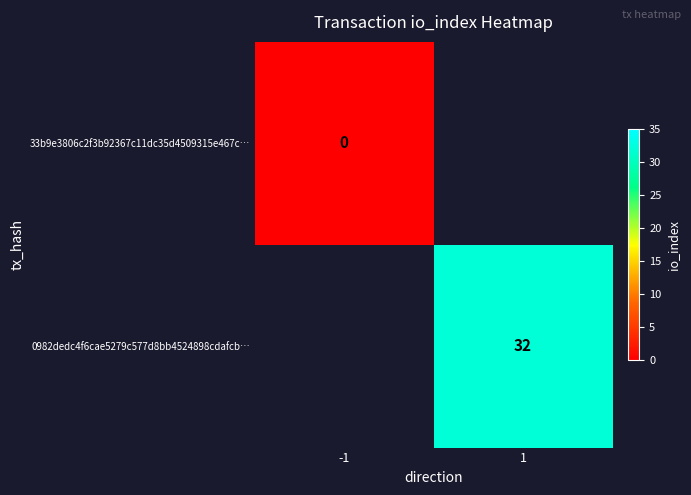

At which category does the chart reach its minimum across all series?

-1